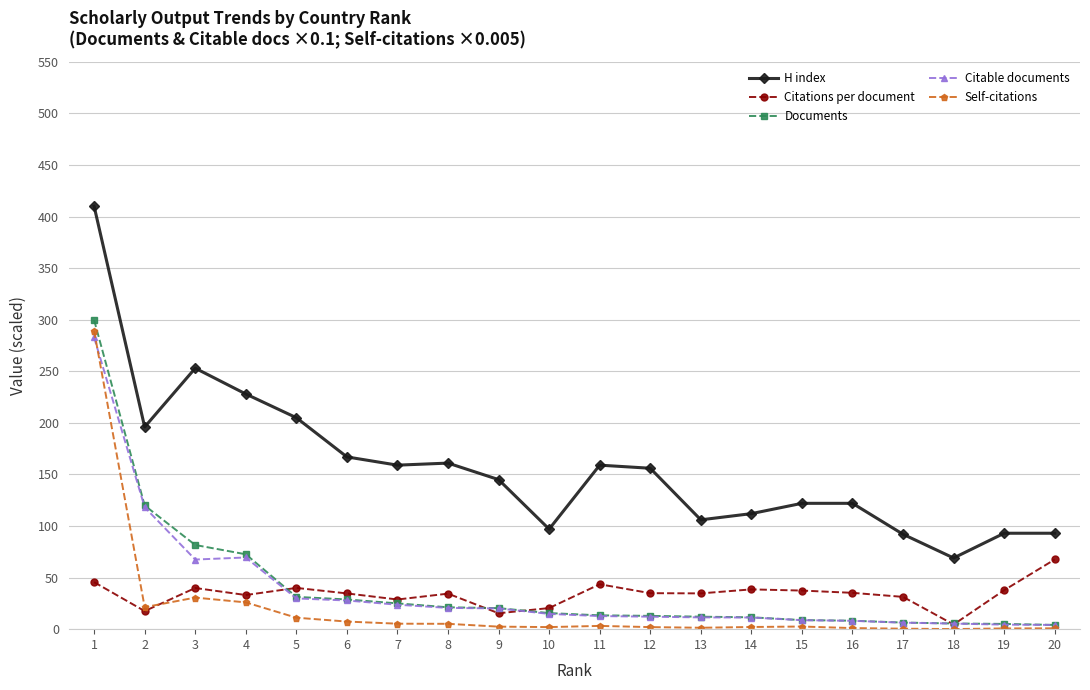

True or false: H index and Documents intersect in this chart.

False